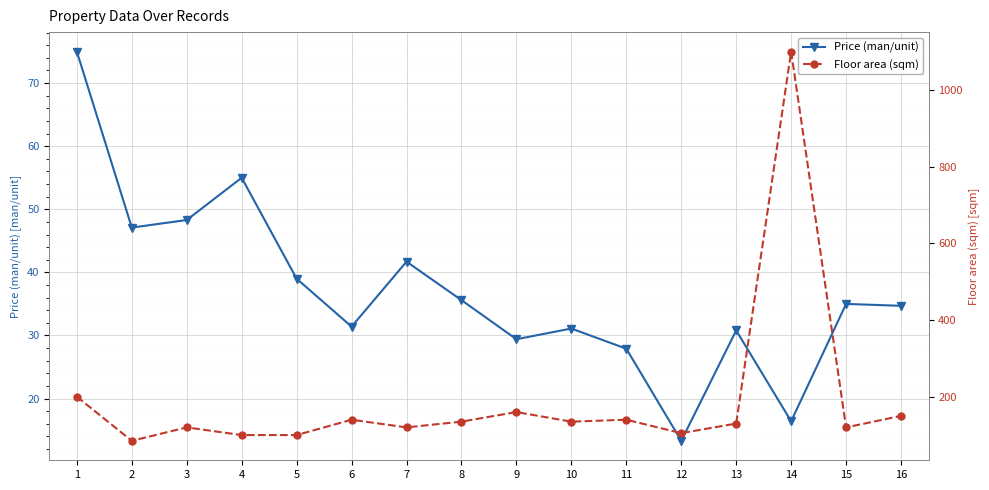

At which category is the sum across all series the highest?

14